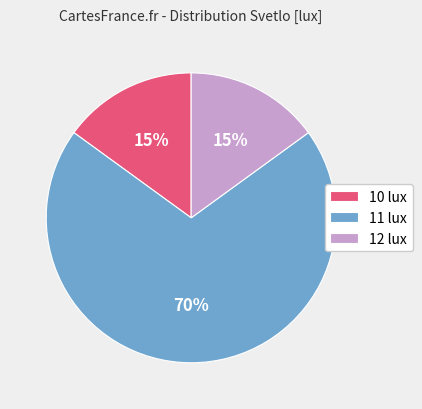

Is it true that 12 lux is 15% of the pie?

True